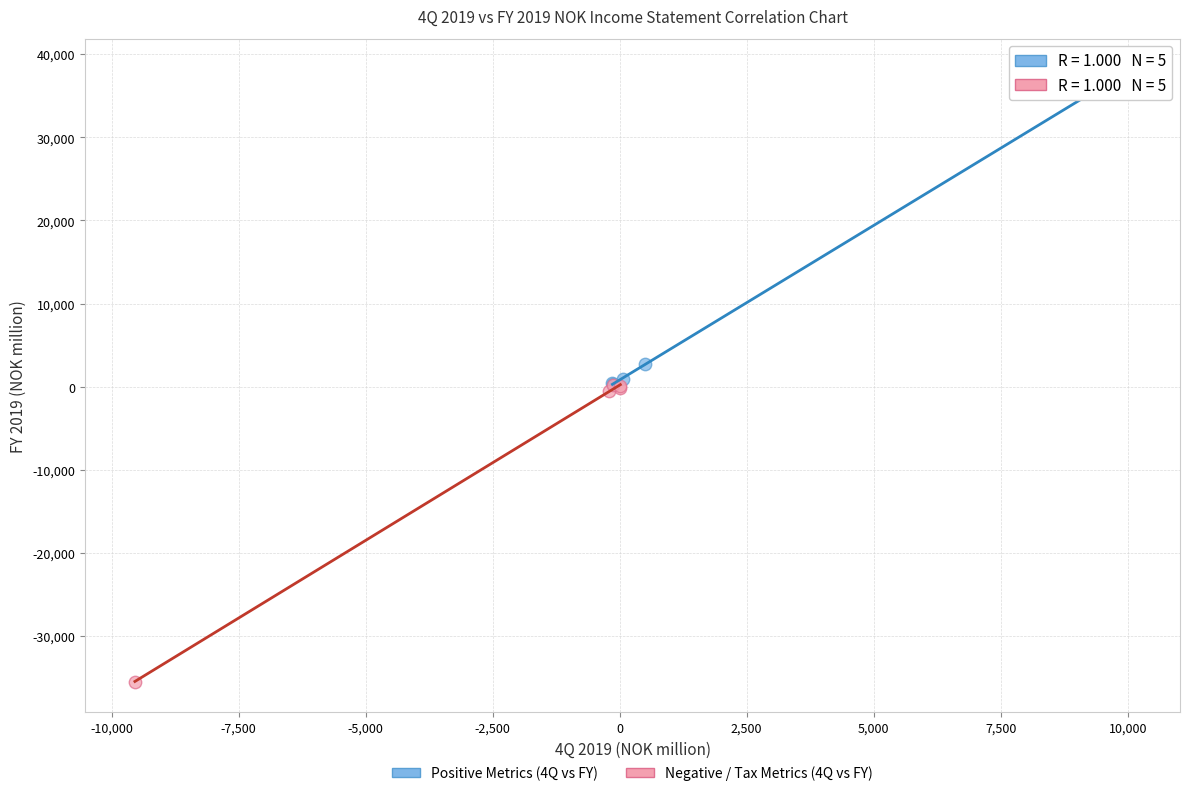

What are all the series names shown in the legend?

Positive Metrics (4Q vs FY), Negative / Tax Metrics (4Q vs FY)